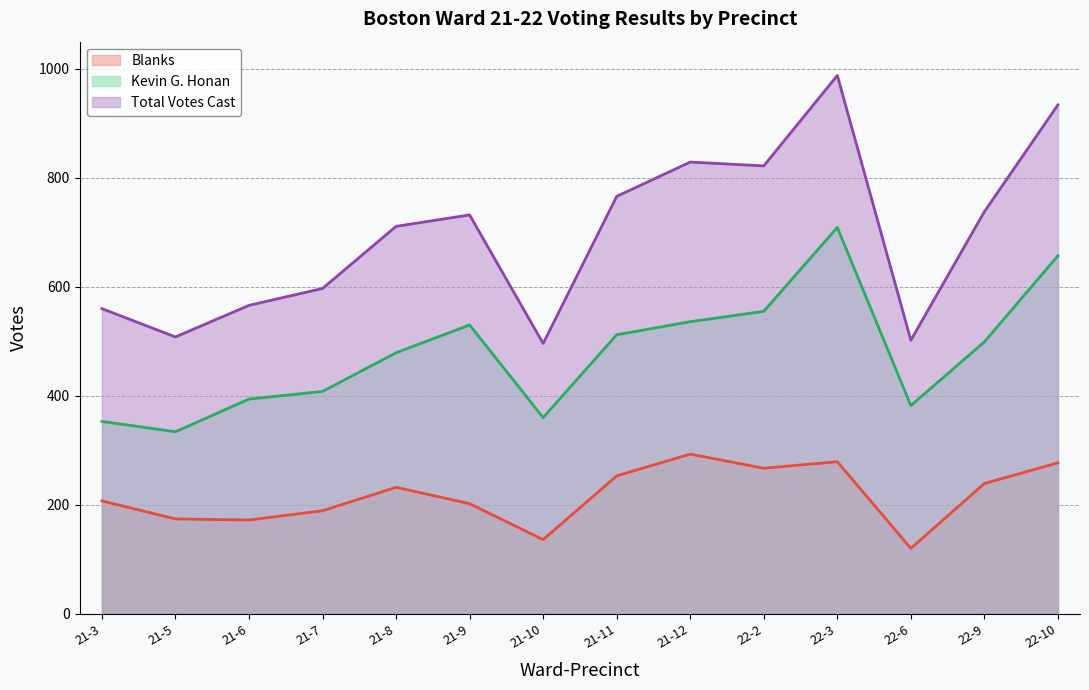

Reading right to left, list all the values displayed in this chart.

Kevin G. Honan: 657	499	382	709	555	536	512	360	530	479	408	394	334	353
Blanks: 277	239	120	279	267	293	253	136	202	232	189	172	174	207
Total Votes Cast: 934	738	502	988	822	829	766	496	732	711	597	566	508	560